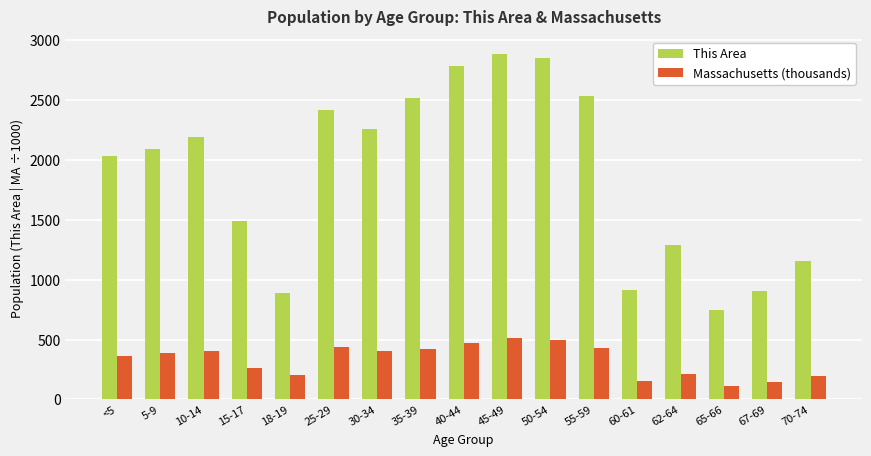

Does the chart contain any negative values?

No